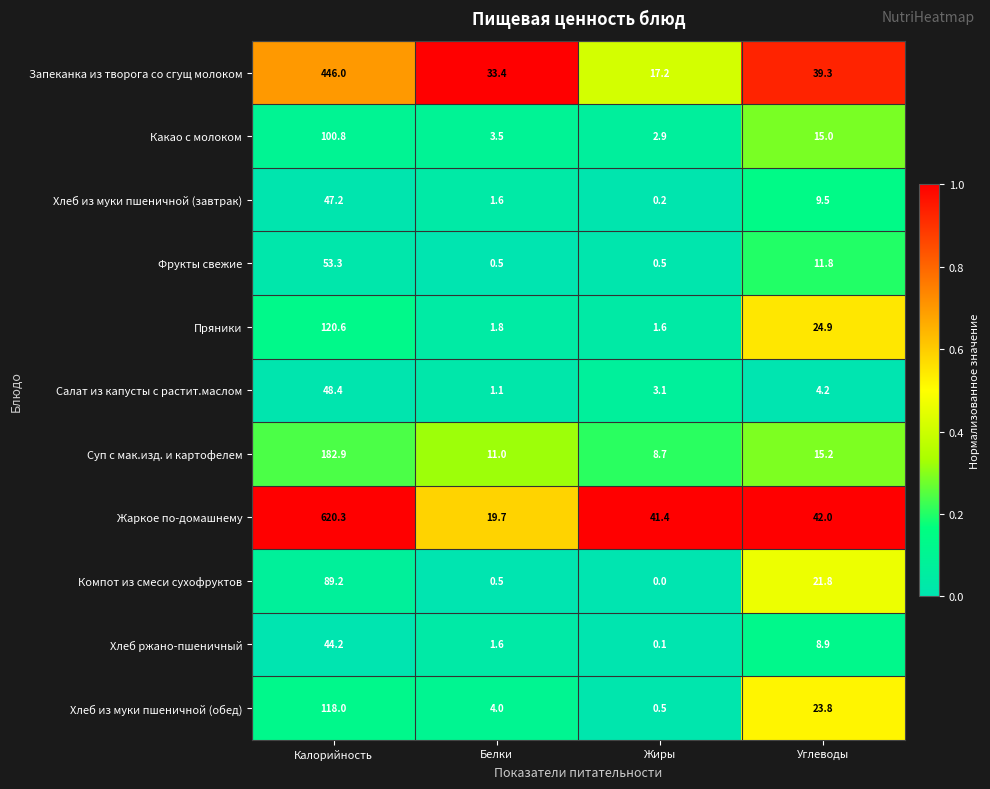

At which label does Пряники first exceed 24?

Калорийность